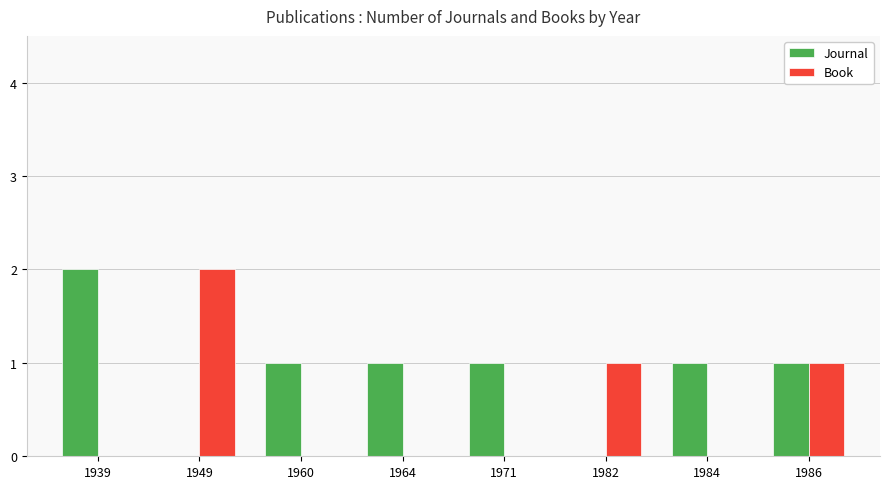

Between 1964 and 1986, which series saw the biggest shift?

Book